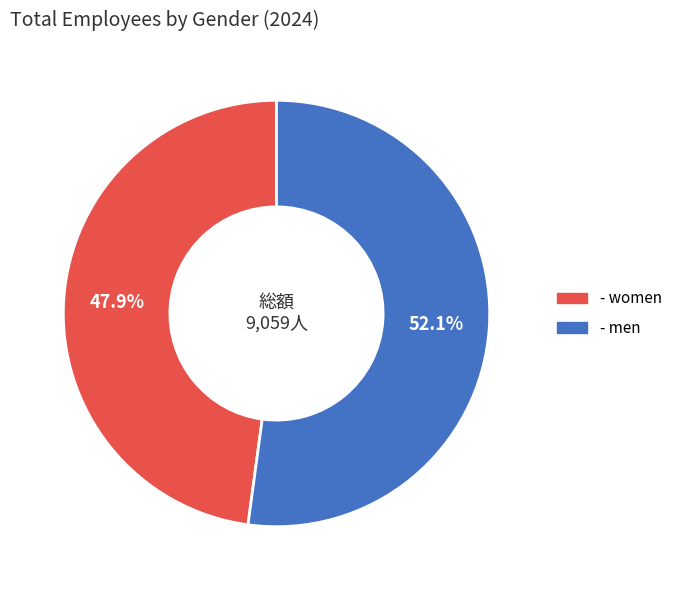

Which category accounts for the majority?

- men